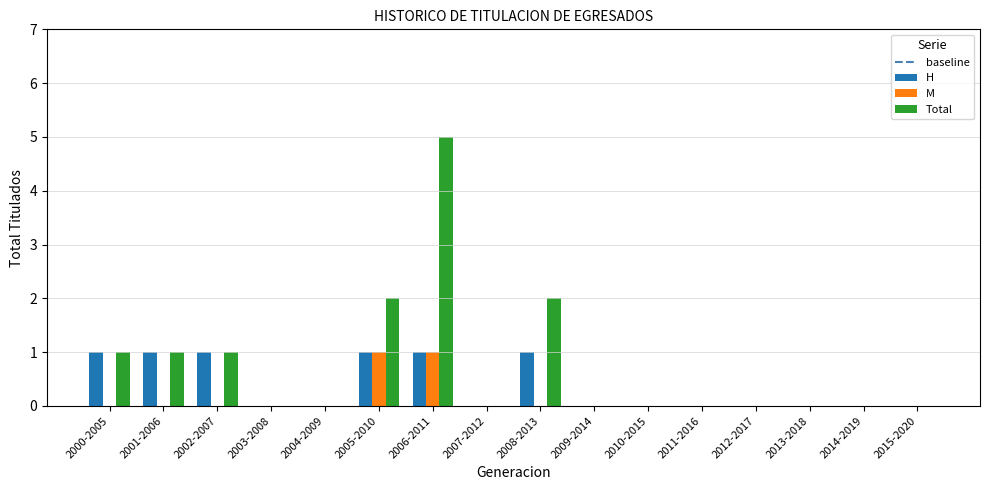

Which category has the highest value across all series?

2006-2011